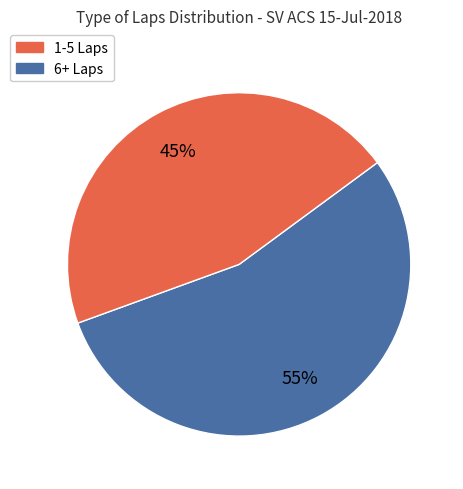

Is there any slice that represents more than half of the pie?

Yes